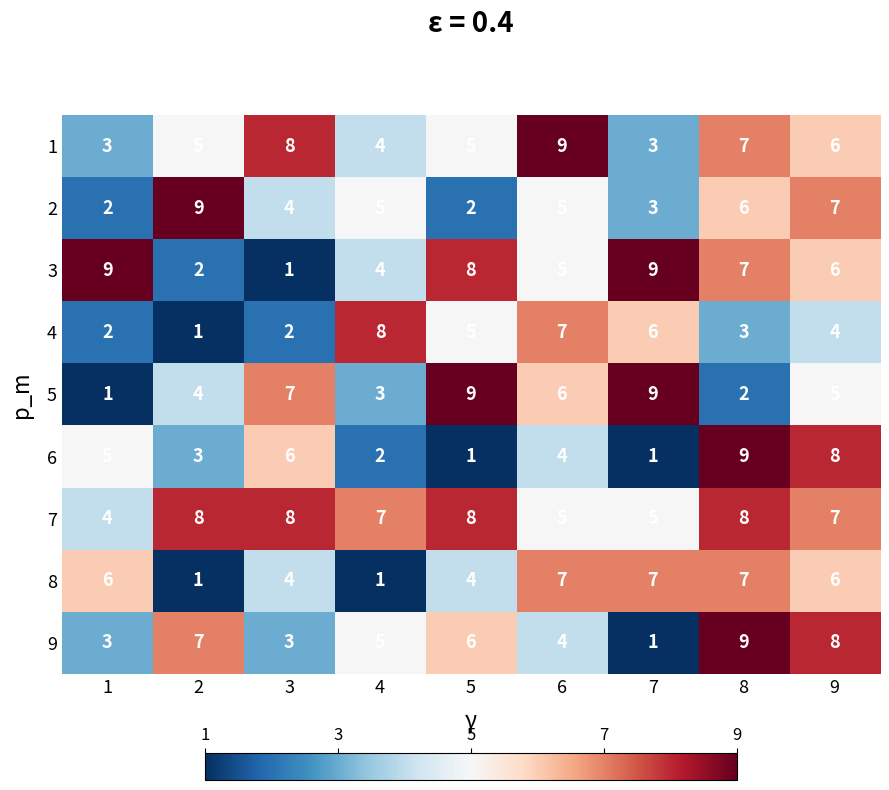

What is the difference between the 3 values at 3 and 9?

5